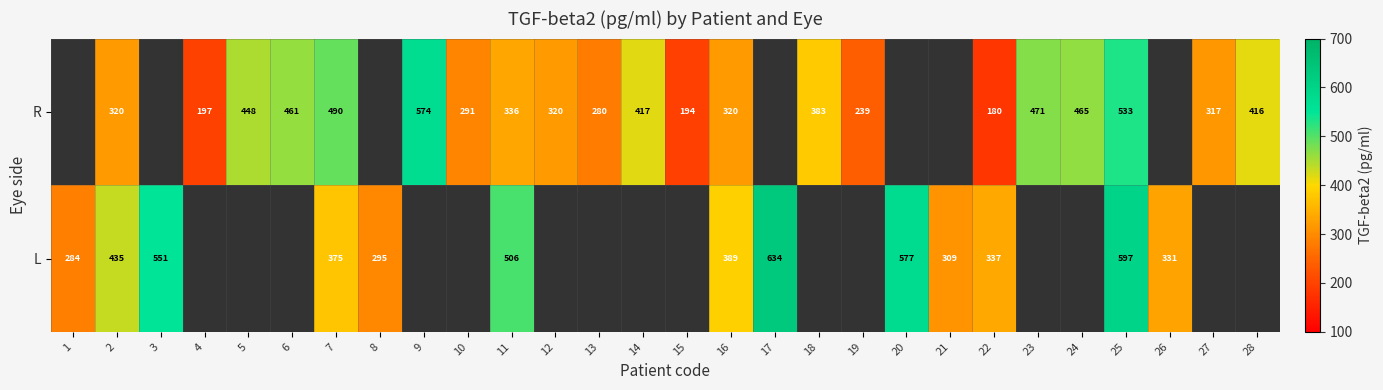

The R series shows 461 at 6. True or false?

True